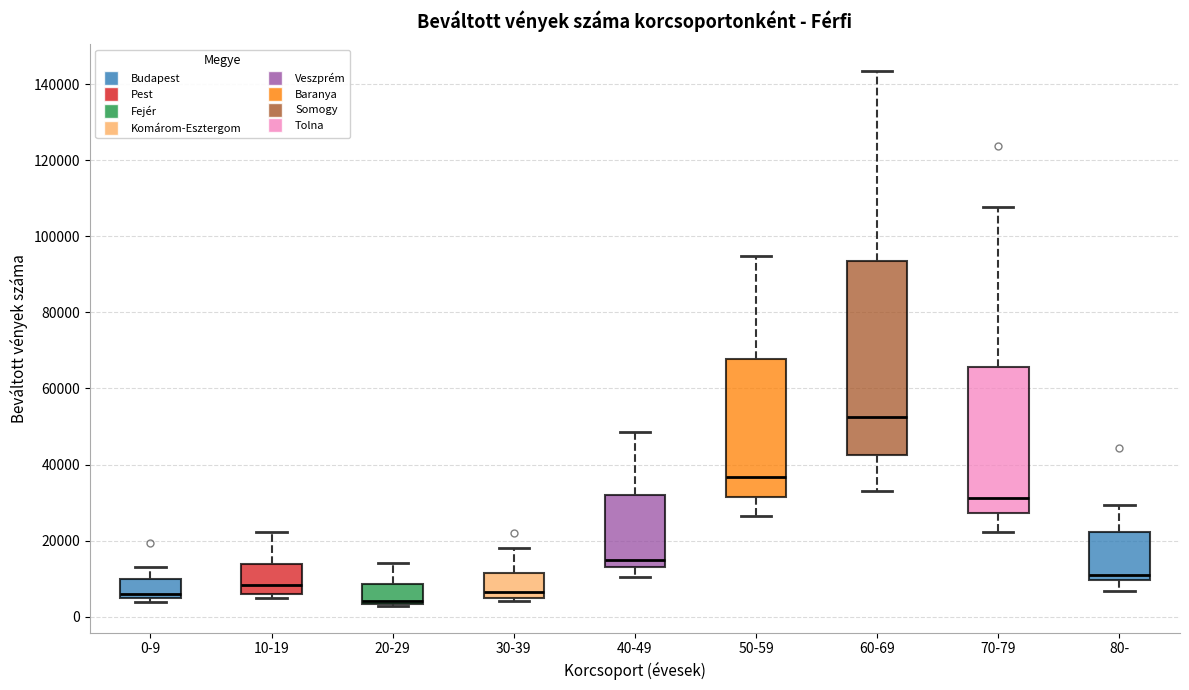

Reading left to right, transcribe this box plot: for each box, give where its median line is, the range the box spans, and where its two whiskers end, as read against the y-axis. The values are not printed on the chart, so give them approximately, as read against the axis.

0-9: median 6000 (just above the box's lower edge), box 6000 to 10000, whiskers 4000 to 14000
10-19: median 8000, box 6000 to 14000, whiskers 4000 to 22000
20-29: median 4000 (just above the box's lower edge), box 4000 to 8000, whiskers 2000 to 14000
30-39: median 6000, box 4000 to 12000, whiskers 4000 (just below the box's lower edge) to 18000
40-49: median 14000 (just above the box's lower edge), box 14000 to 32000, whiskers 10000 to 48000
50-59: median 36000, box 32000 to 68000, whiskers 26000 to 94000
60-69: median 52000, box 42000 to 94000, whiskers 34000 to 144000
70-79: median 32000, box 28000 to 66000, whiskers 22000 to 108000
80-: median 12000, box 10000 to 22000, whiskers 6000 to 30000